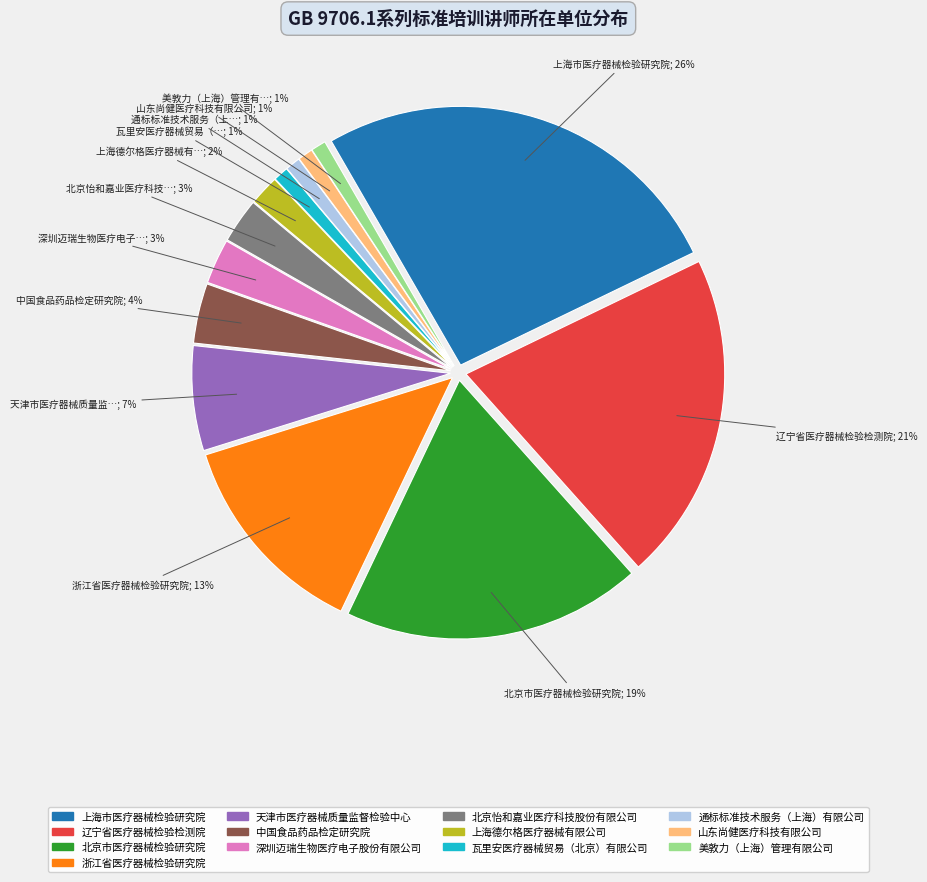

True or false: 辽宁省医疗器械检验检测院 accounts for 34% of the total.

False